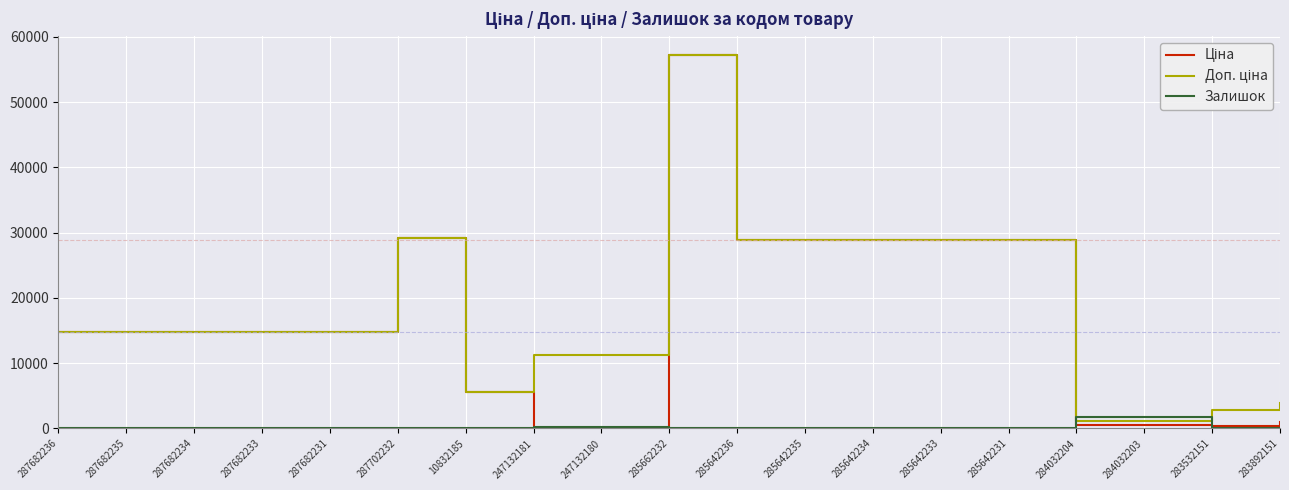

What is the difference between the highest and lowest values at 287702232?

29152.3